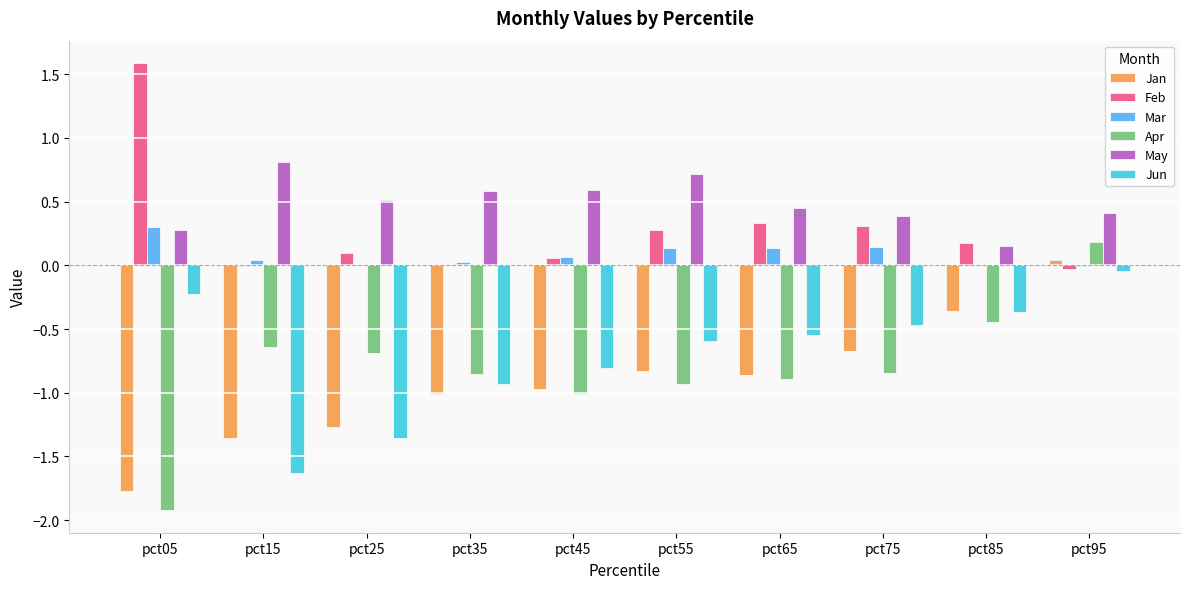

Does the chart contain stacked bars?

No